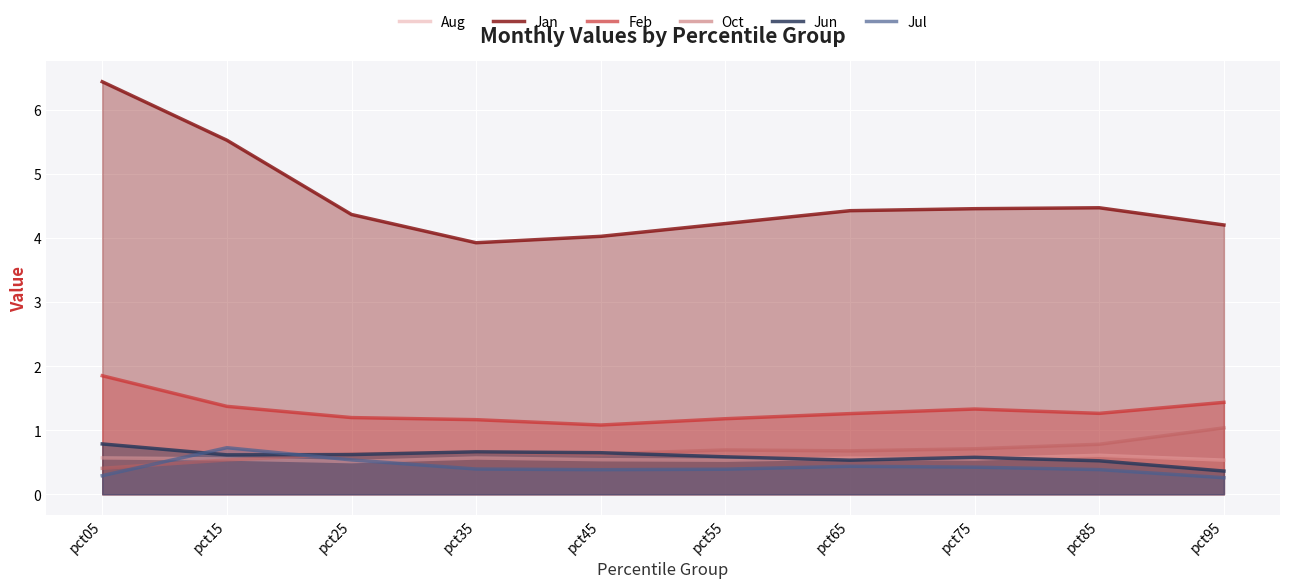

Reading left to right, list all the values displayed in this chart.

Aug: 0.6	0.6	0.5	0.6	0.5	0.5	0.6	0.5	0.6	0.5
Jan: 6.4	5.5	4.4	3.9	4.0	4.2	4.4	4.5	4.5	4.2
Feb: 1.8	1.4	1.2	1.2	1.1	1.2	1.3	1.3	1.3	1.4
Oct: 0.4	0.5	0.6	0.7	0.6	0.7	0.7	0.7	0.8	1.0
Jun: 0.8	0.6	0.6	0.7	0.6	0.6	0.5	0.6	0.5	0.4
Jul: 0.3	0.7	0.5	0.4	0.4	0.4	0.4	0.4	0.4	0.3